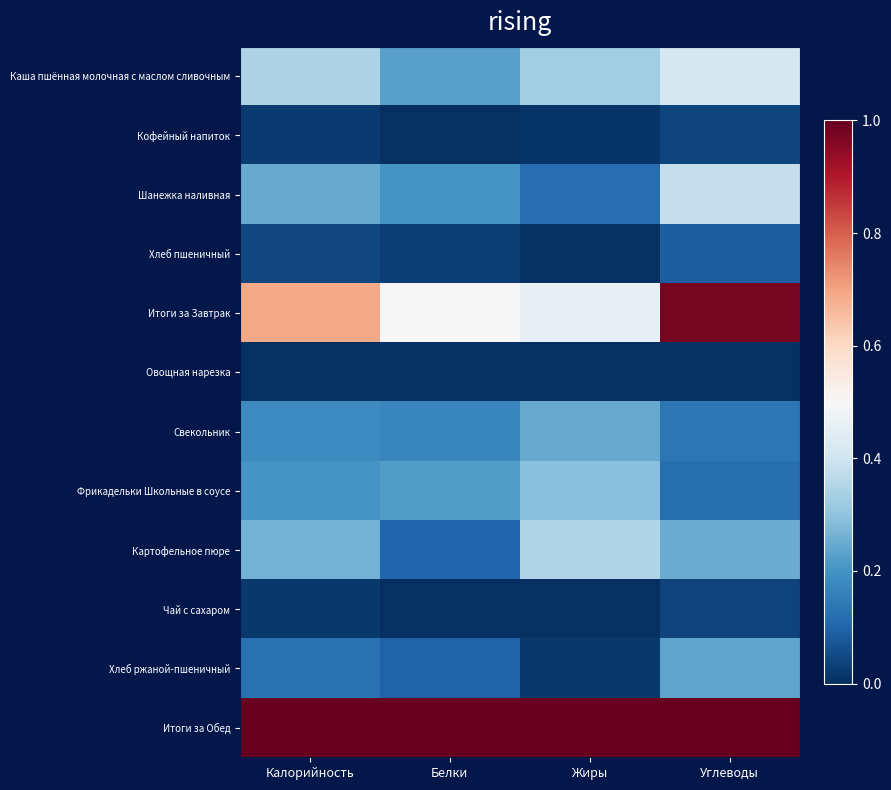

At which category is the sum across all series the highest?

Углеводы